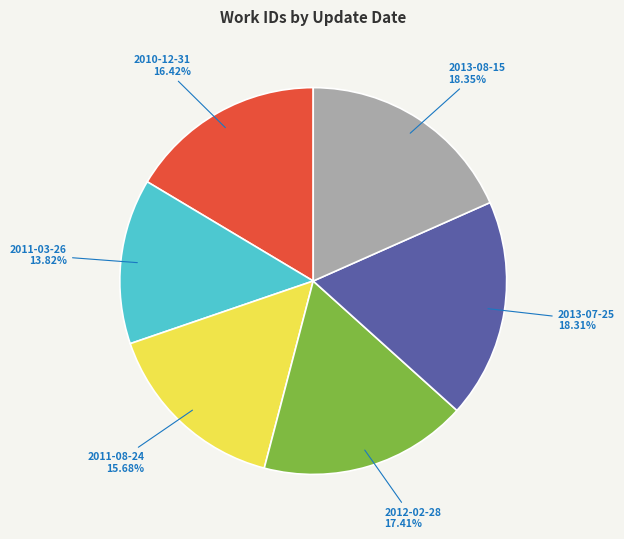

The 2010-12-31 slice represents 10% of the pie. True or false?

False